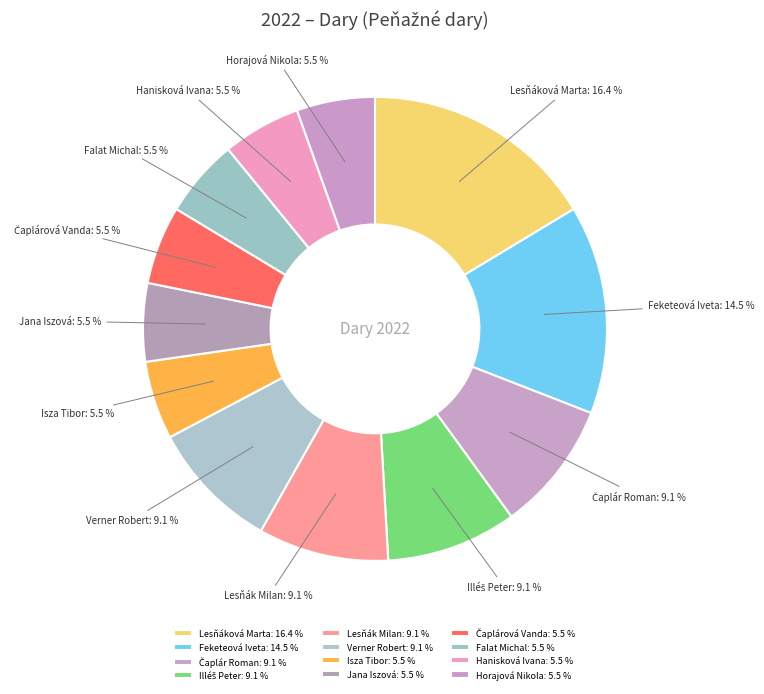

What is the ratio of the value at Jana Iszová: 5.5 % to the value at Horajová Nikola: 5.5 %?

1.0